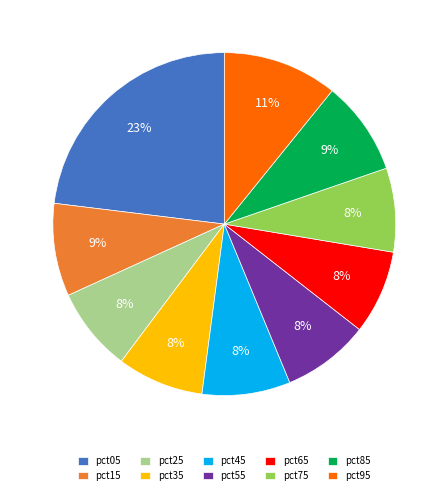

To the nearest percent, what is the difference between the largest and smallest slice percentages?

15%